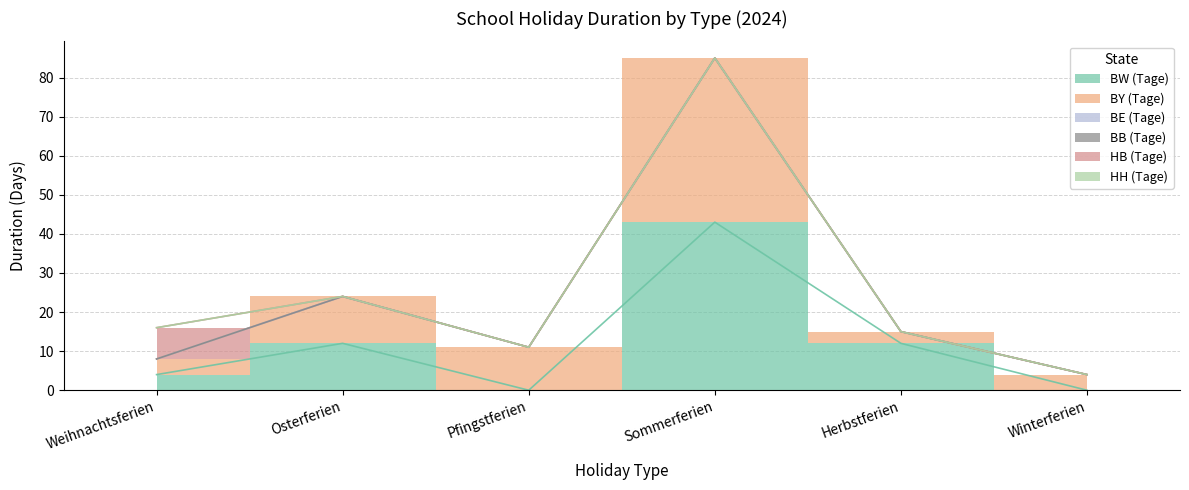

What position from the right is Sommerferien?

3